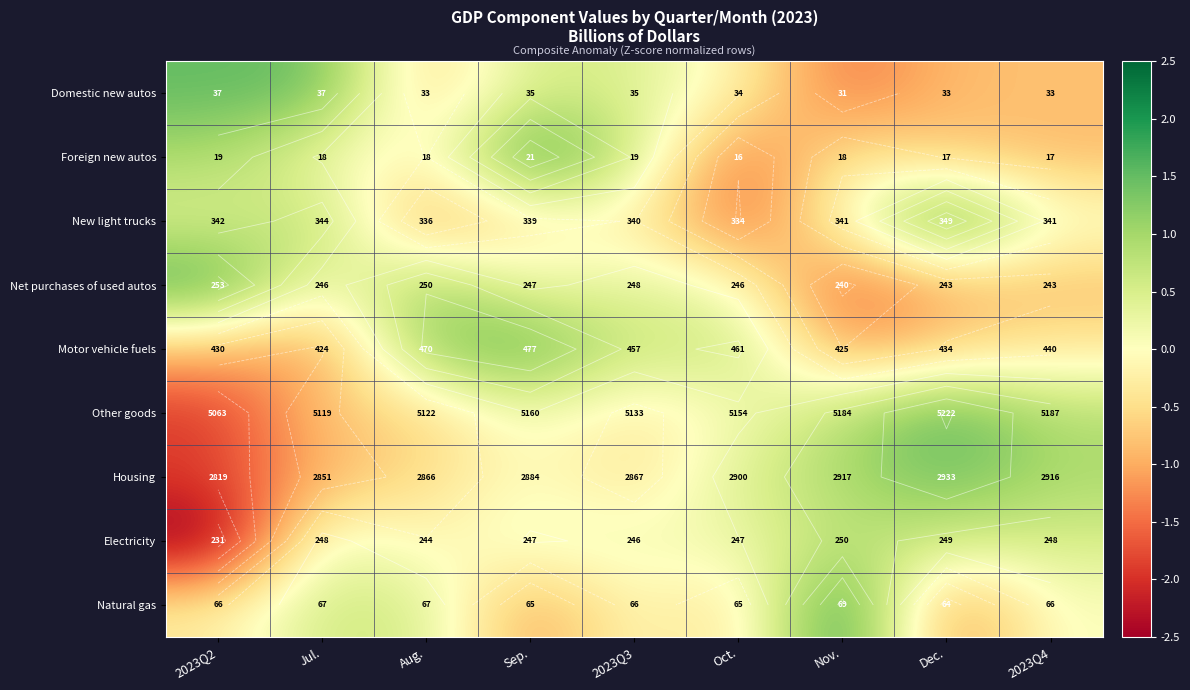

Is it true that Net purchases of used autos equals 0.7 at Aug.?

False